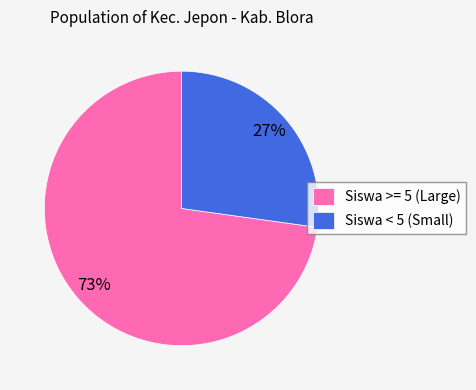

The Siswa < 5 (Small) slice represents 18% of the pie. True or false?

False